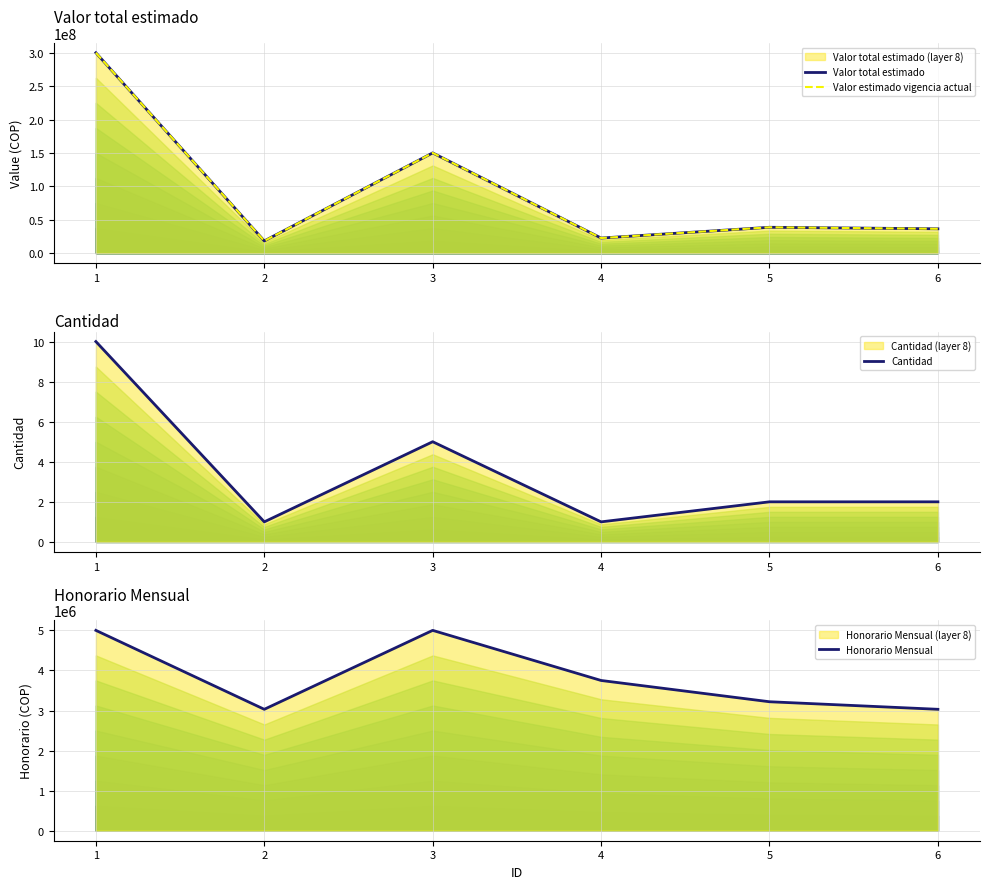

At which category does the chart reach its minimum across all series?

2